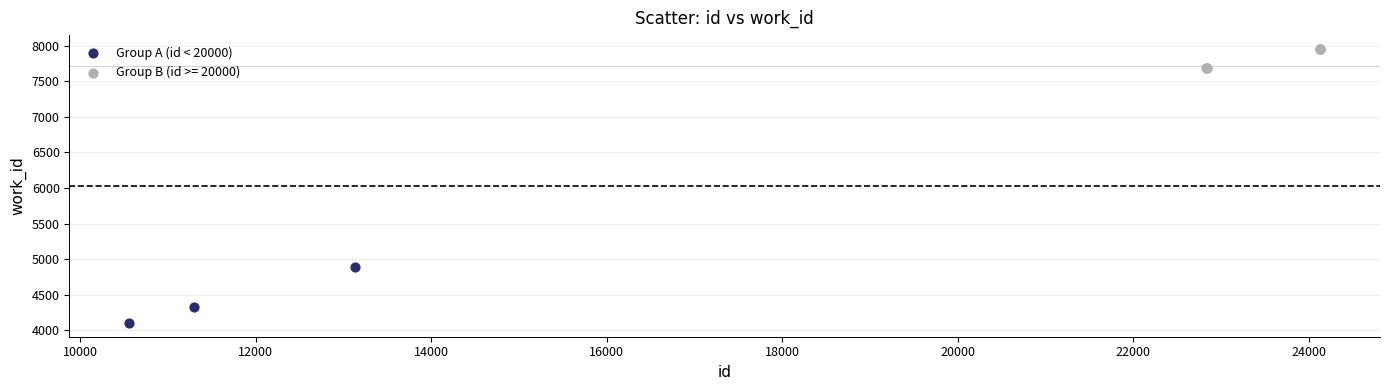

Which series has the widest spread of Y values?

Group A (id < 20000)